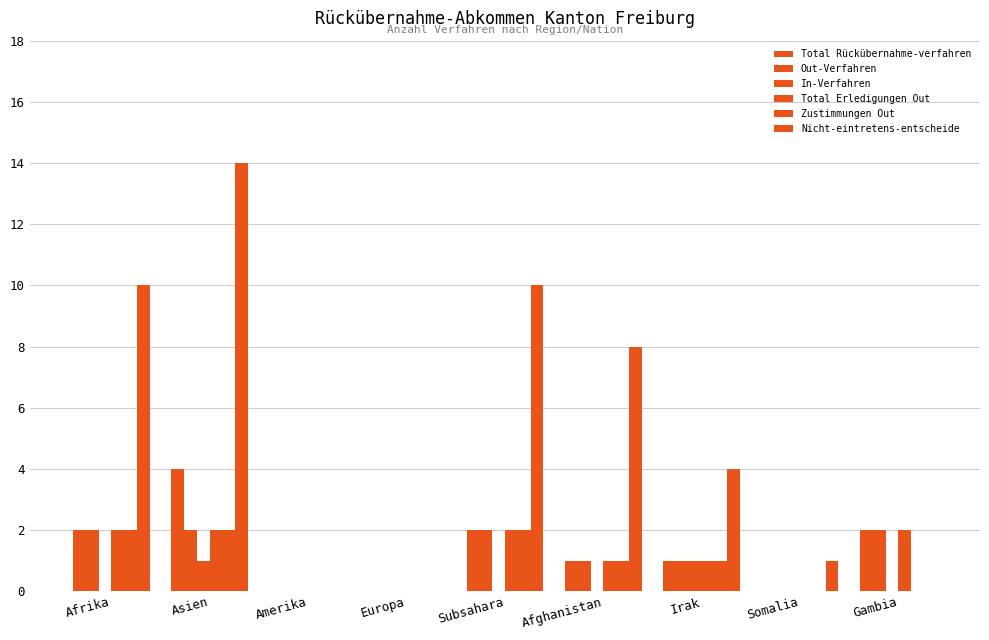

What is the difference between the Total Erledigungen Out values at Afghanistan and Somalia?

1